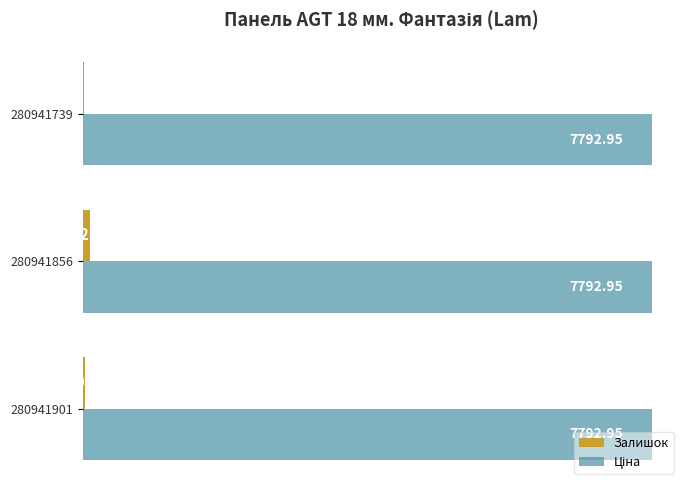

At which category is the sum across all series the highest?

280941856